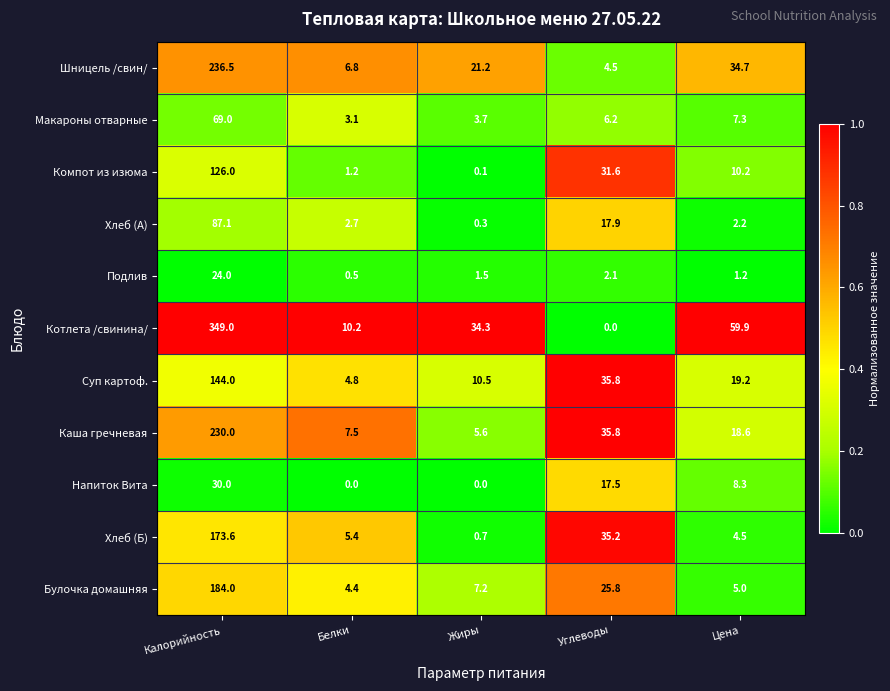

What is the sum of the Хлеб (Б) values at Белки and Жиры?

6.1